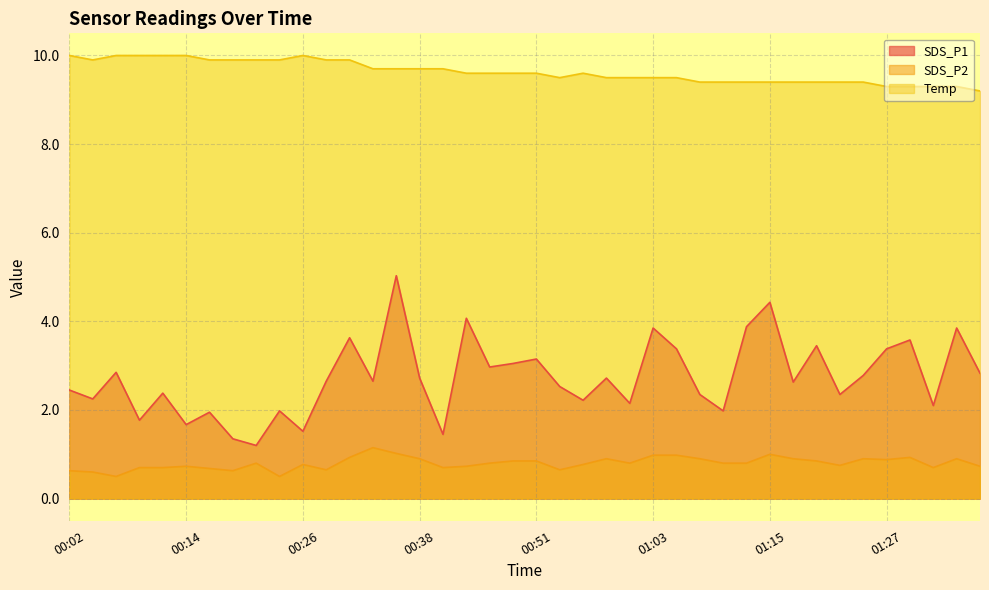

What position from the left is 01:27?

36